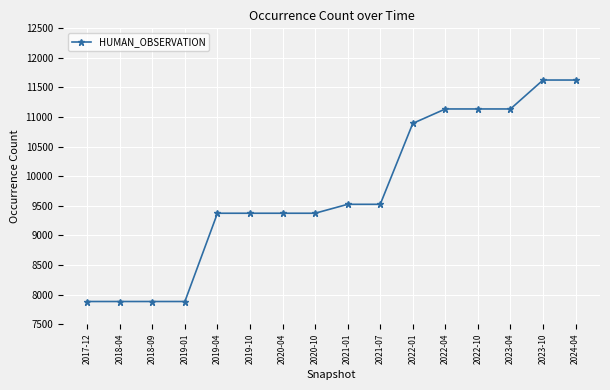

What is the label of the 12th point from the right?

2019-04